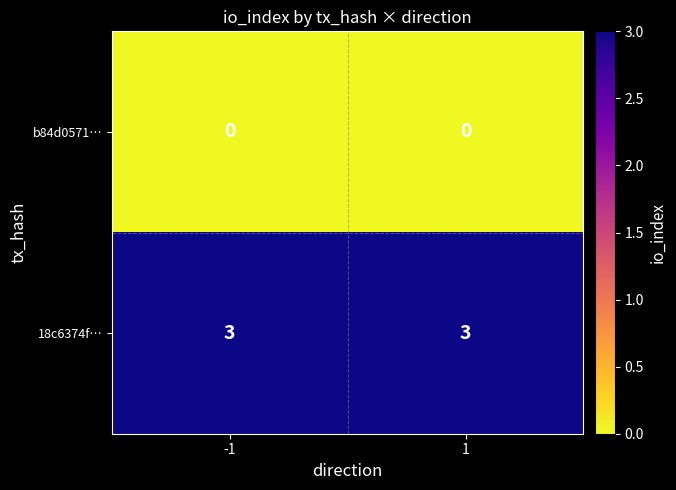

What is the greatest value displayed?

3